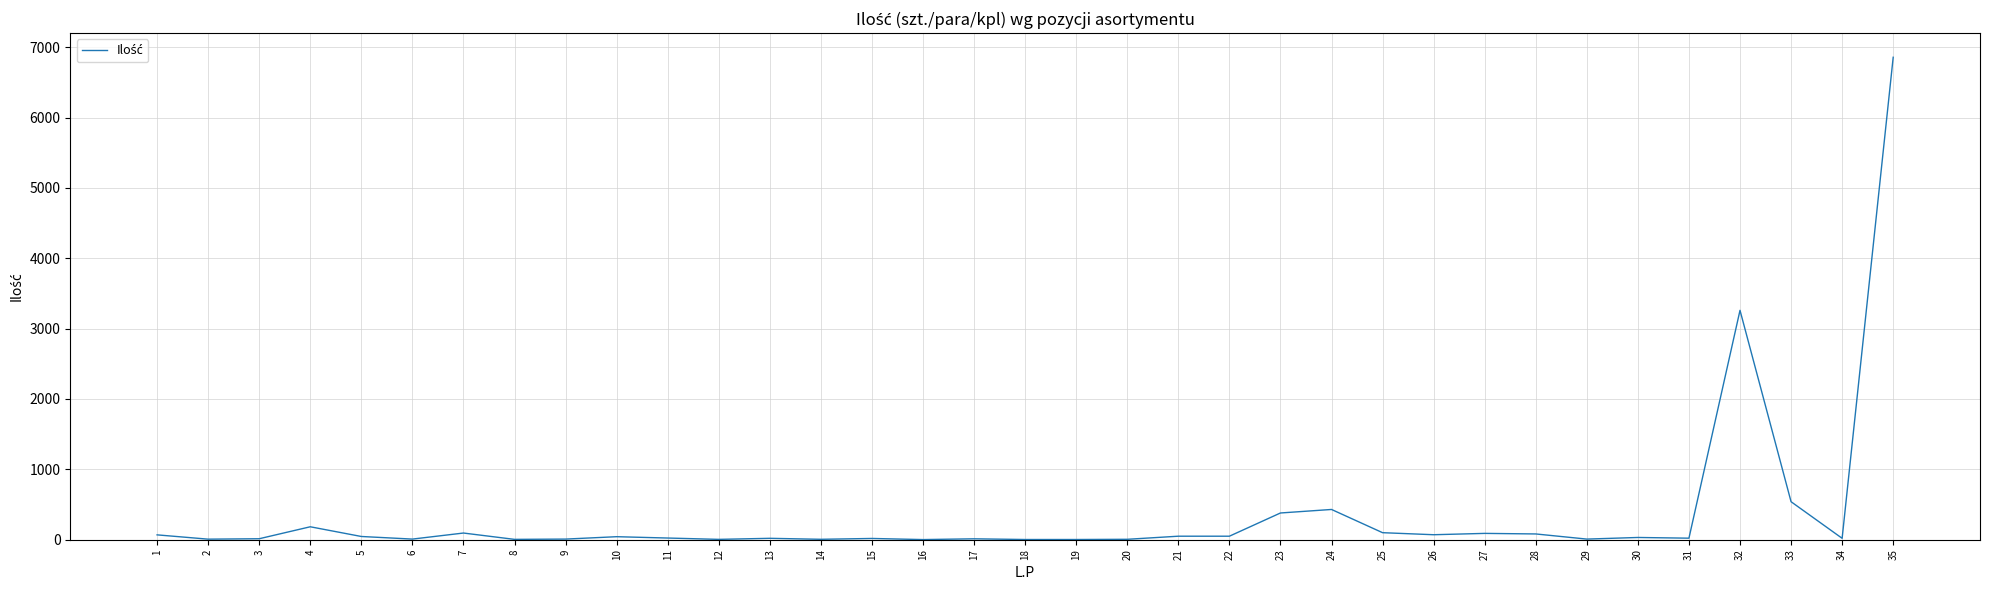

The value at 23 is 380. True or false?

True